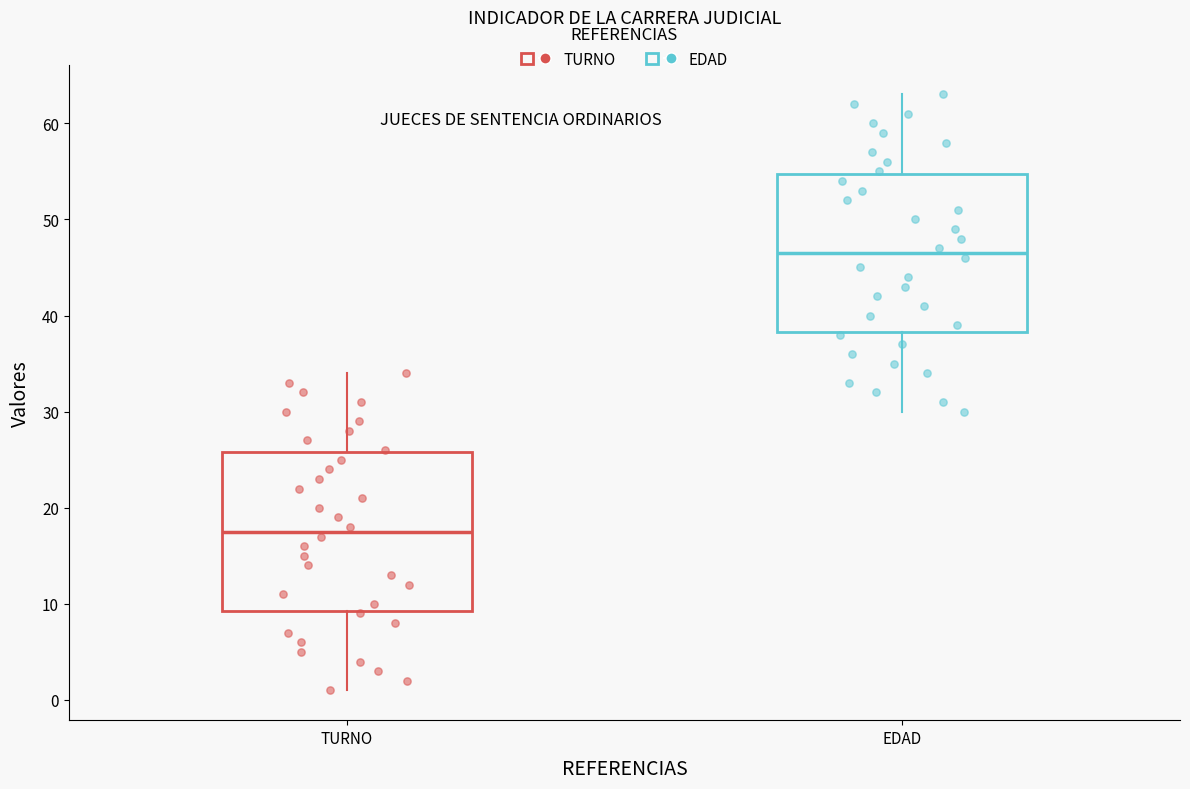

Which box has the highest median line?

EDAD